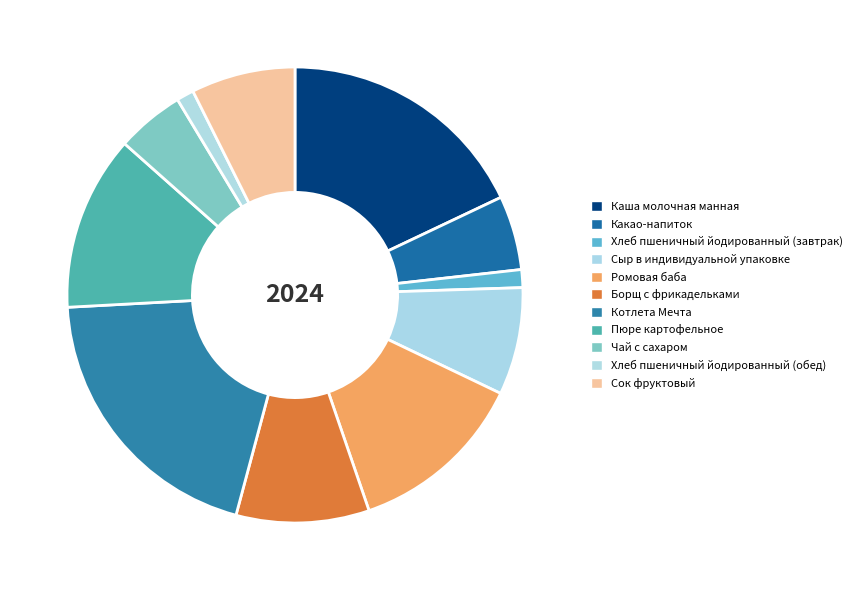

To the nearest percent, what is the difference between the largest and smallest slice percentages?

19%